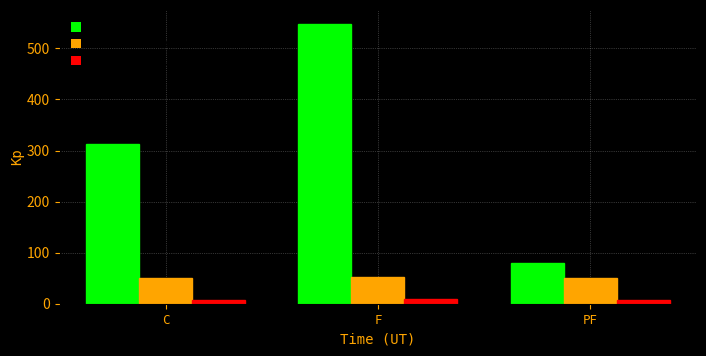

Which series has the largest range (max minus min)?

Contracted MW